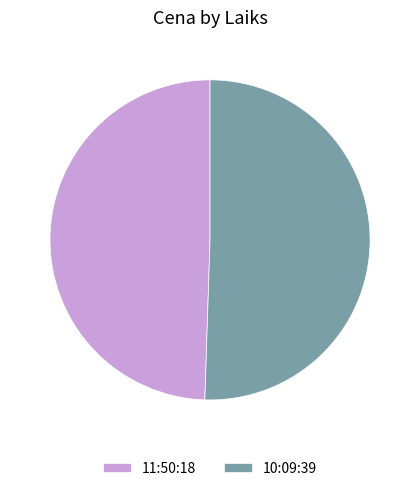

Is there any slice that represents more than half of the pie?

Yes